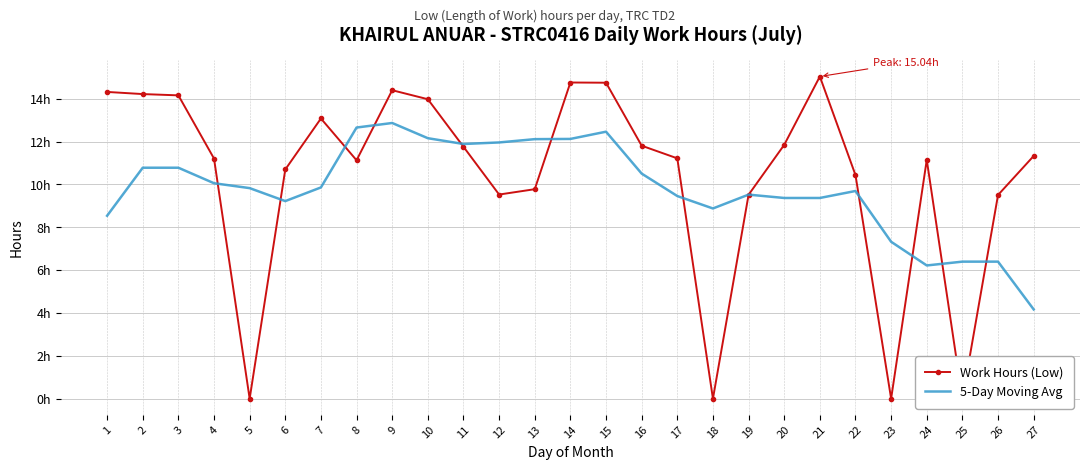

Rank the series by their maximum value, from highest to lowest.

Work Hours (Low), 5-Day Moving Avg